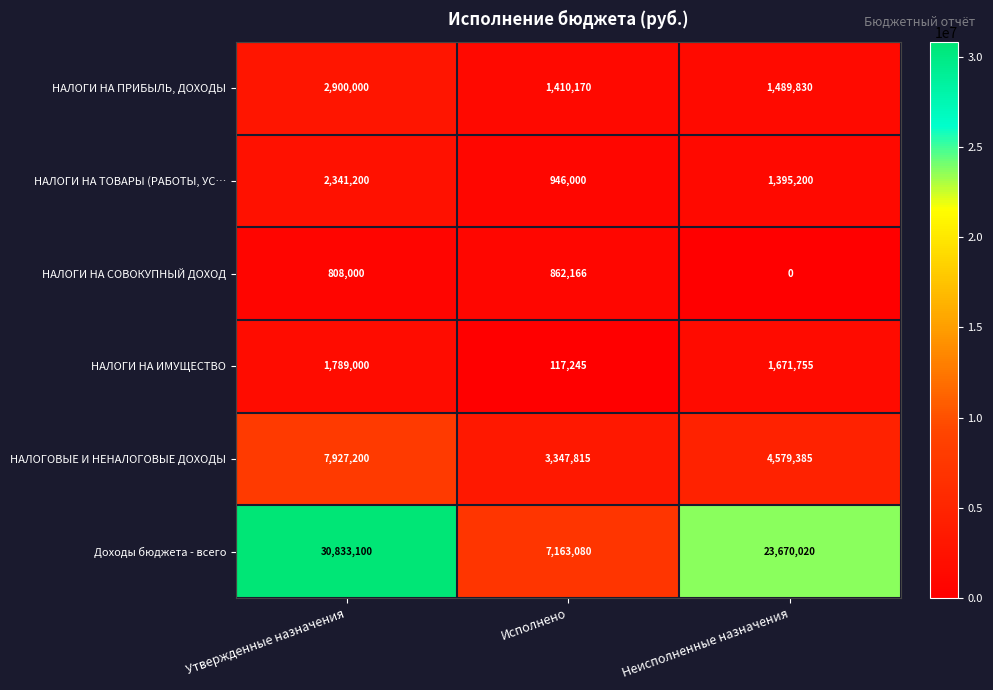

Reading right to left, extract all data points from this chart.

НАЛОГИ НА ПРИБЫЛЬ, ДОХОДЫ: 1489830	1410170	2900000
НАЛОГИ НА ТОВАРЫ (РАБОТЫ, УС…: 1395200	946000	2341200
НАЛОГИ НА СОВОКУПНЫЙ ДОХОД: 0	862166	808000
НАЛОГИ НА ИМУЩЕСТВО: 1671755	117245	1789000
НАЛОГОВЫЕ И НЕНАЛОГОВЫЕ ДОХОДЫ: 4579385	3347815	7927200
Доходы бюджета - всего: 23670020	7163080	30833100